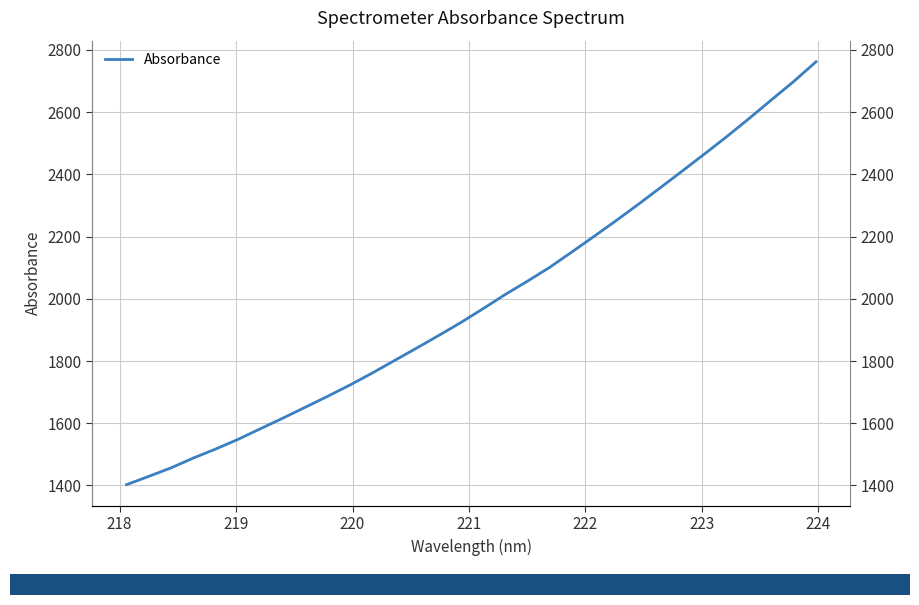

Count the number of categories in the chart.

32